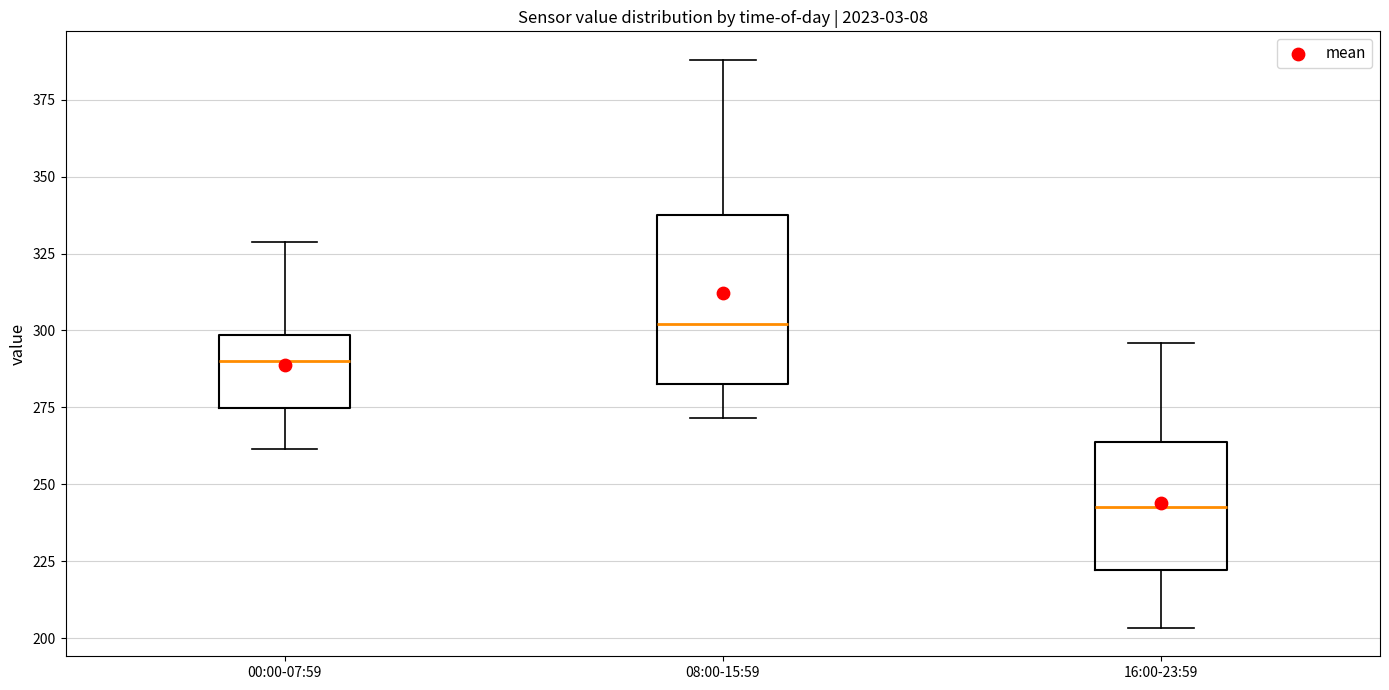

Where does the upper whisker of the box for 00:00-07:59 end on the y-axis? The values are not printed on the chart, so give them approximately, as read against the axis.

330